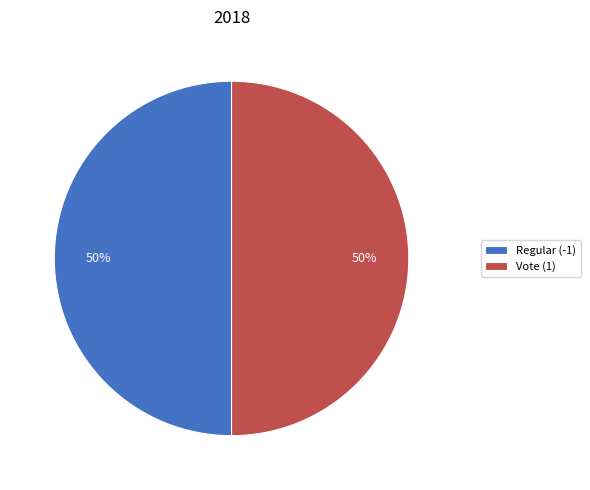

How many slices are in this pie chart?

2